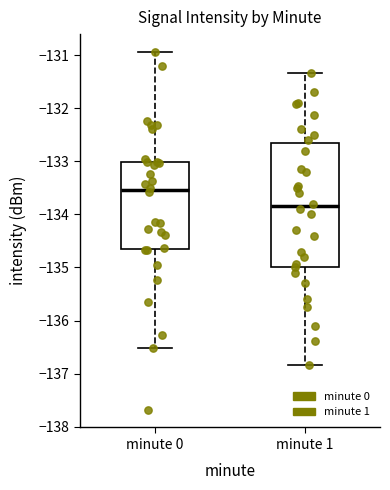

Reading left to right, read every box against the y-axis: the position of its median line, the range the box covers, and the ends of its whiskers. The values are not printed on the chart, so give them approximately, as read against the axis.

minute 0: median -133.5, box -134.7 to -133.0, whiskers -136.5 to -130.9
minute 1: median -133.8, box -135.0 to -132.6, whiskers -136.8 to -131.3